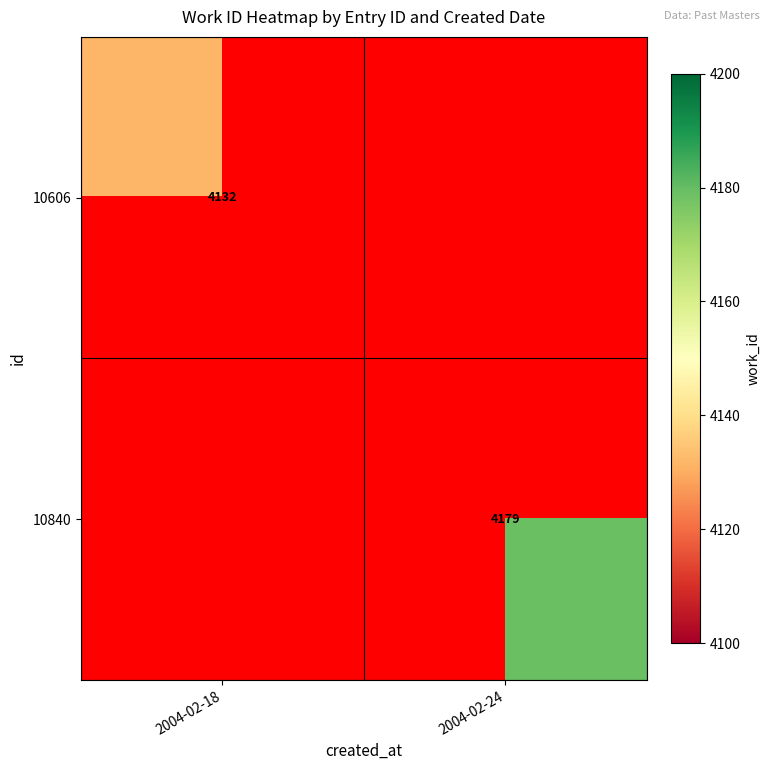

The value of 10606 at 2004-02-18 is 6327. True or false?

False